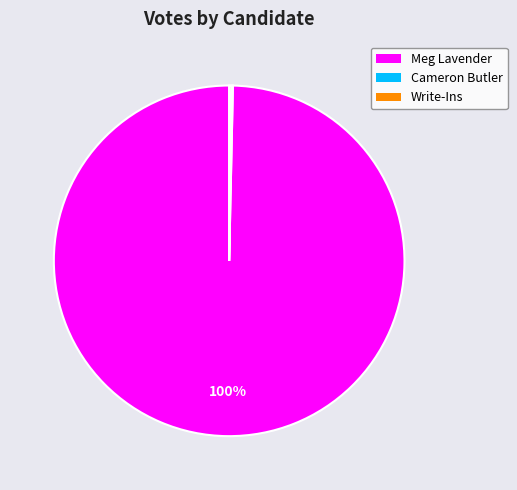

Is it true that Meg Lavender is 100% of the pie?

True